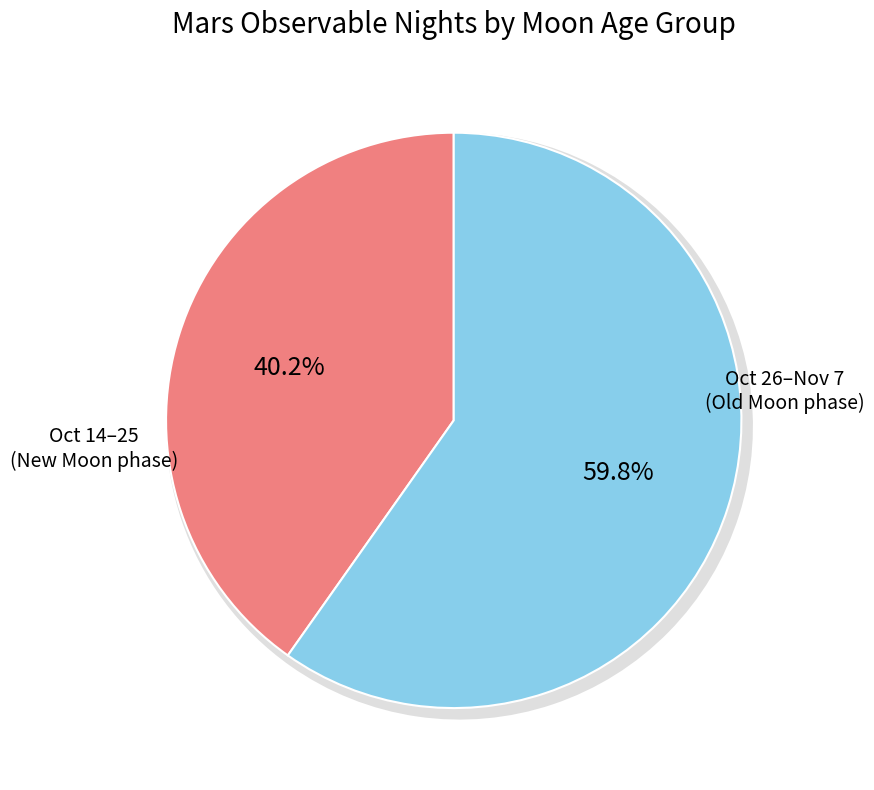

What is the change in value from Oct (days 3-14) to Oct-Nov (days 15-27)?

+18